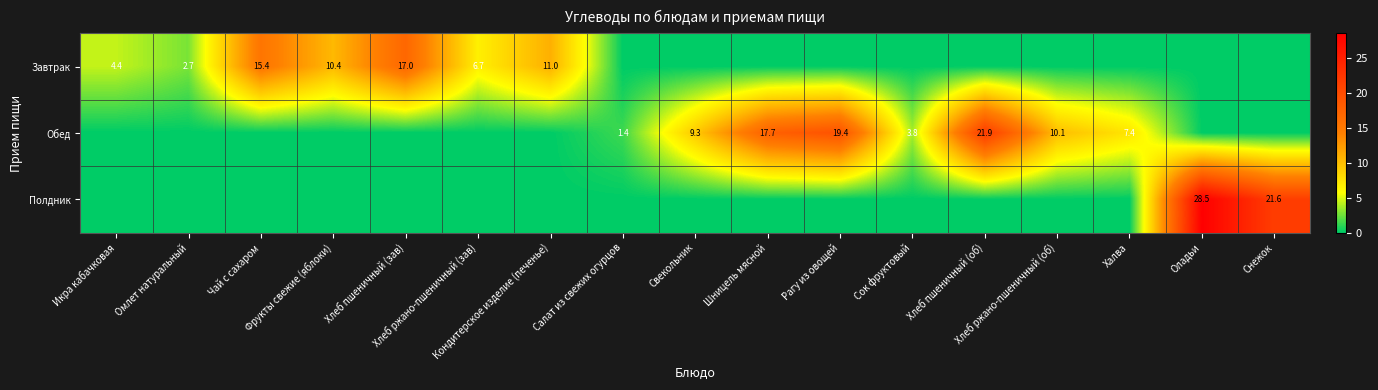

The value of Полдник at Шницель мясной is -11.1. True or false?

False